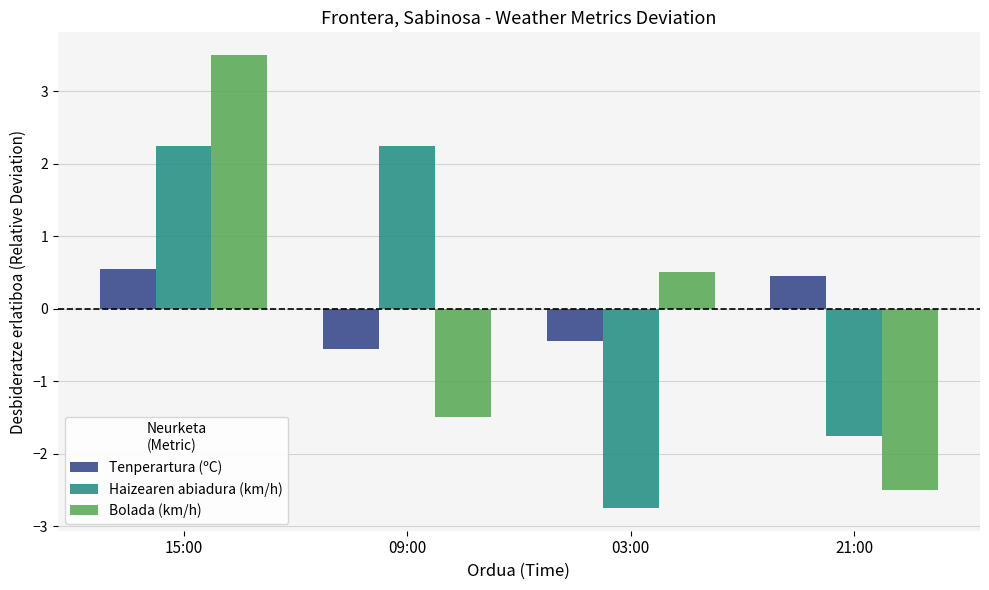

What is the value of the Tenperartura (ºC) bar at the 2nd from the left?

-0.5